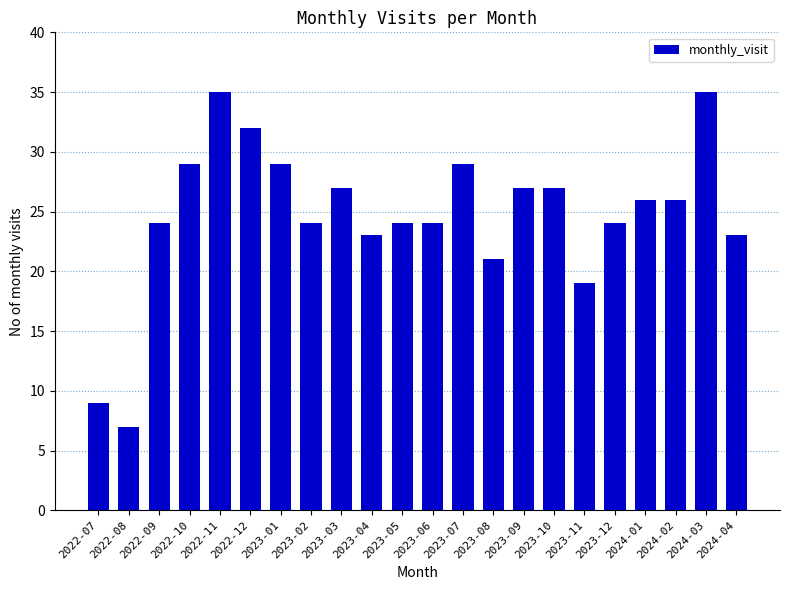

What is the value of the 6th bar from the left?

32